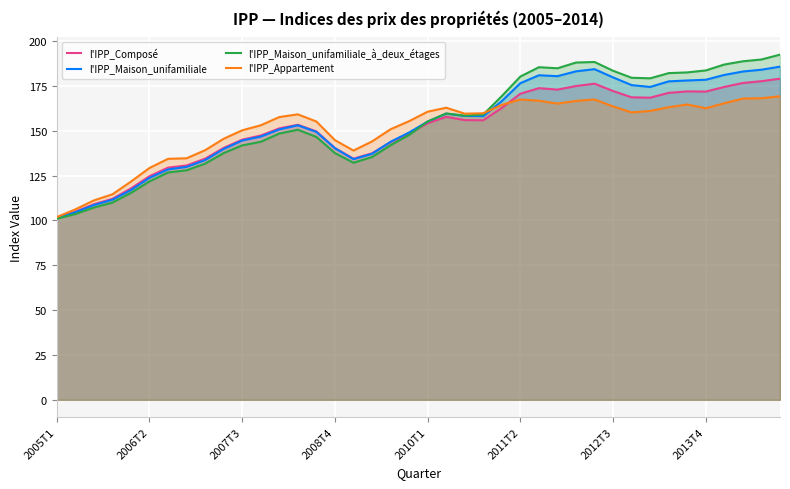

What is the sum of the l'IPP_Maison_unifamiliale values at 18 and 24?

310.5